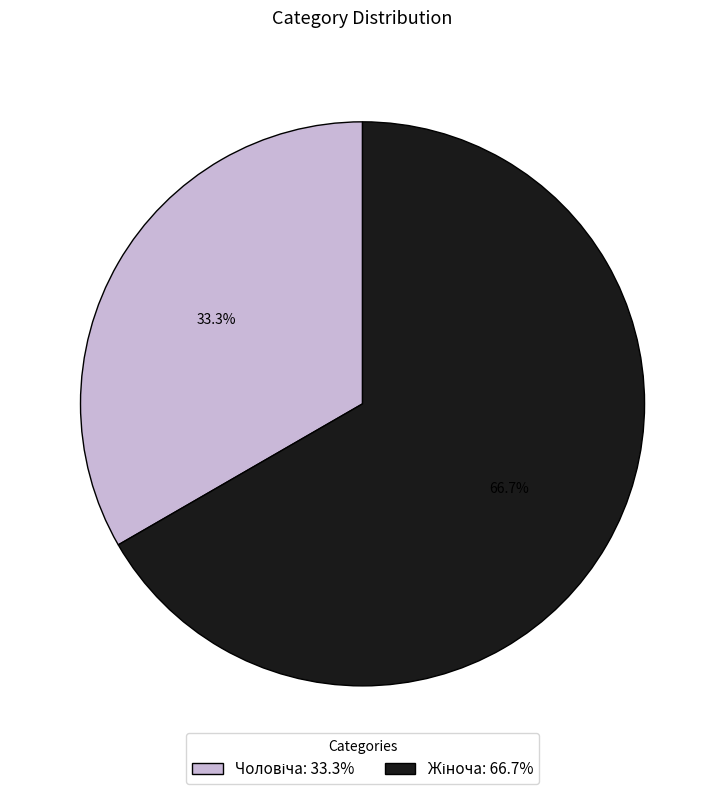

Count the number of slices in the pie.

2